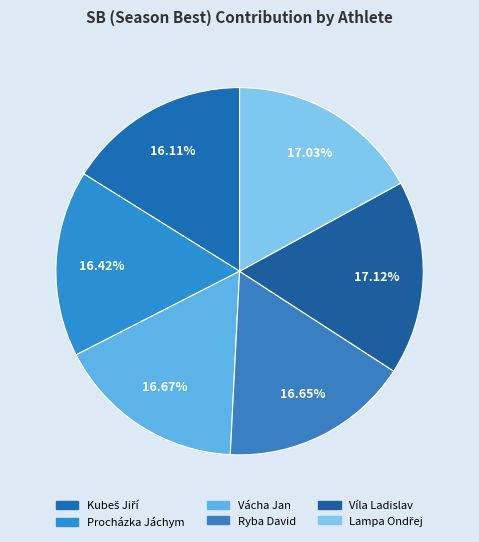

Does Vácha Jan account for over 50% of the chart?

No